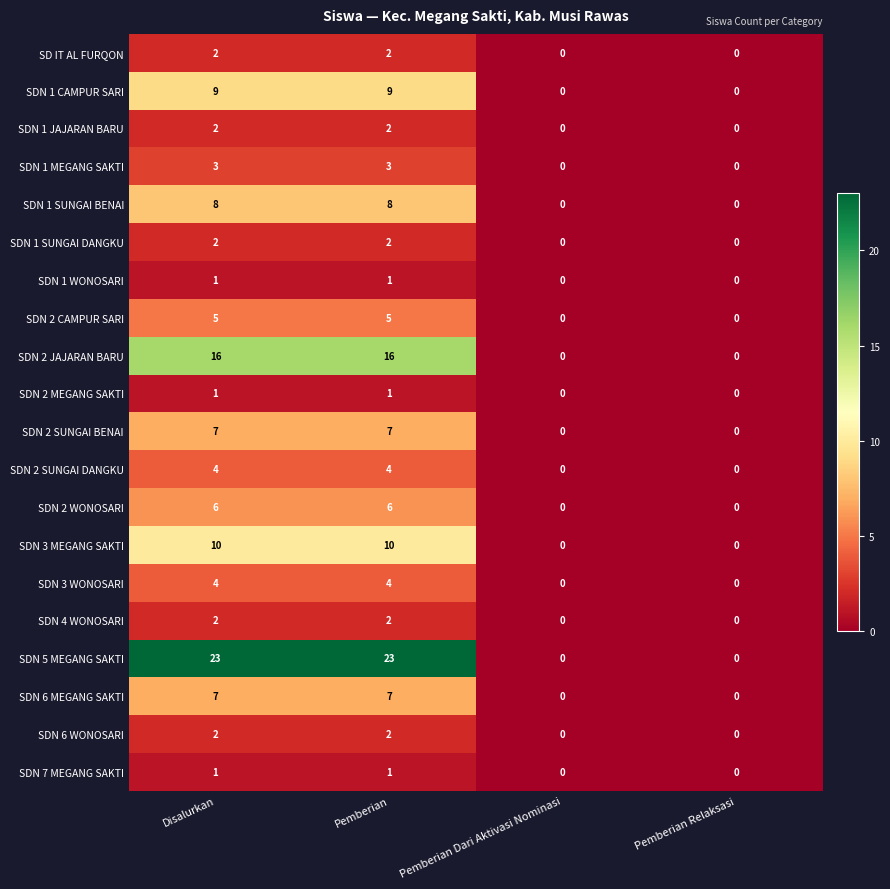

Is it true that SDN 1 WONOSARI equals 1 at Pemberian Relaksasi?

False